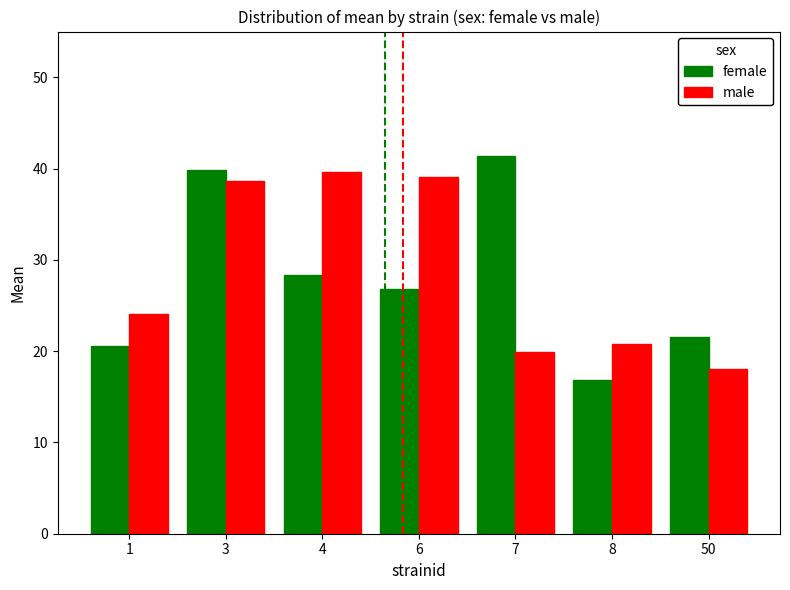

Reading right to left, list all the values displayed in this chart.

female: 21.6	16.9	41.4	26.8	28.3	39.9	20.5
male: 18.1	20.8	19.9	39.1	39.6	38.7	24.0